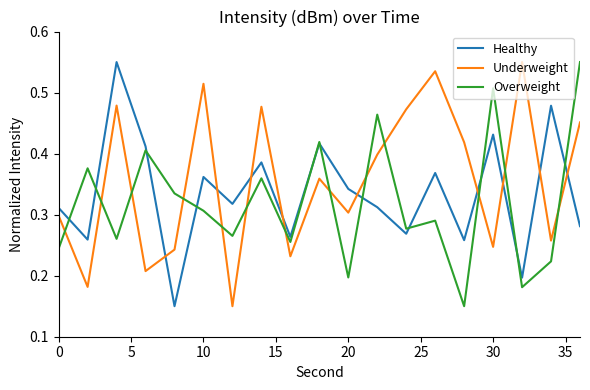

After their last crossing, which series has the higher values: Healthy or Underweight?

Underweight